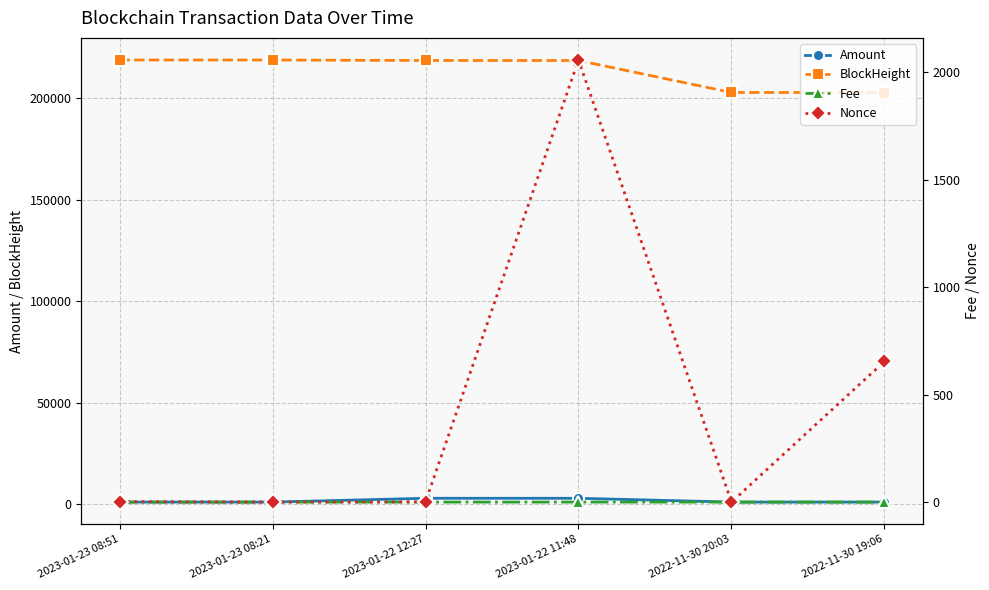

Reading left to right, transcribe all the data shown in this chart.

Amount: 2023-01-23 08:51=1054.6	2023-01-23 08:21=1054.7	2023-01-22 12:27=2923.2	2023-01-22 11:48=2923.2	2022-11-30 20:03=1056.1	2022-11-30 19:06=1057.1
BlockHeight: 2023-01-23 08:51=218697.0	2023-01-23 08:21=218691.0	2023-01-22 12:27=218448.0	2023-01-22 11:48=218439.0	2022-11-30 20:03=202698.0	2022-11-30 19:06=202687.0
Fee: 2023-01-23 08:51=0.1	2023-01-23 08:21=0.0	2023-01-22 12:27=0.0	2023-01-22 11:48=0.0	2022-11-30 20:03=0.0	2022-11-30 19:06=0.0
Nonce: 2023-01-23 08:51=2.0	2023-01-23 08:21=0.0	2023-01-22 12:27=1.0	2023-01-22 11:48=2056.0	2022-11-30 20:03=0.0	2022-11-30 19:06=654.0